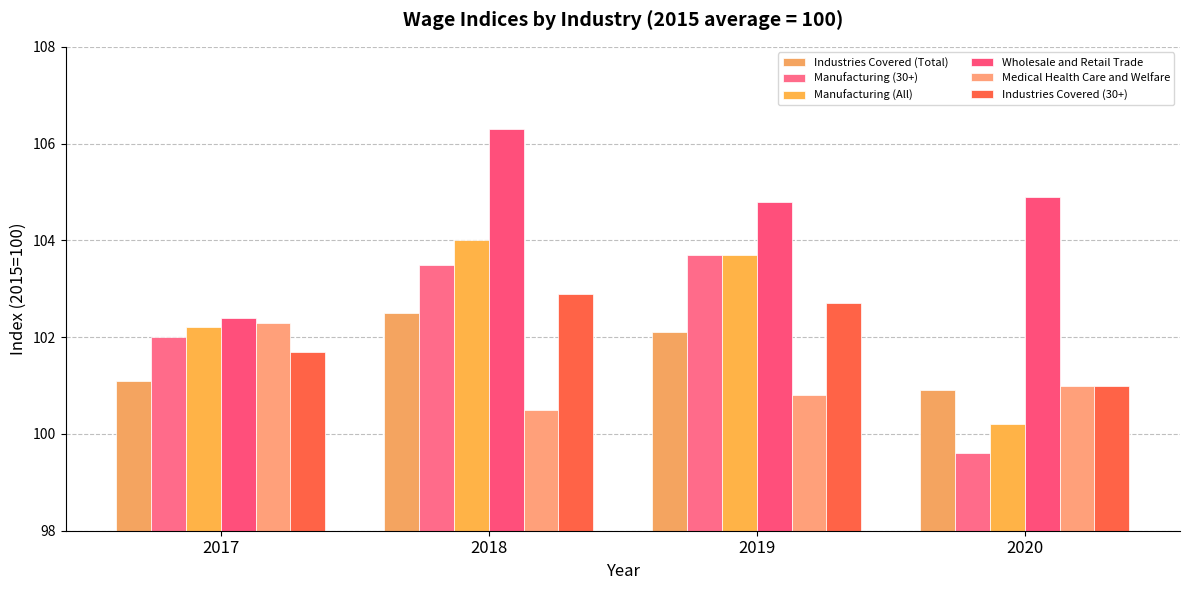

What is the sum of all Manufacturing (All) values?

410.1